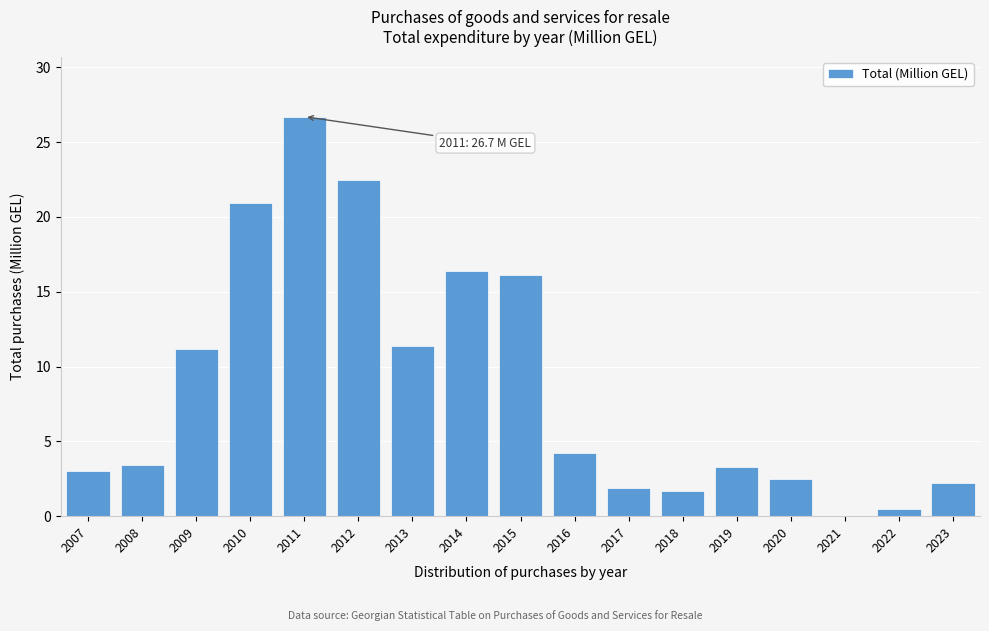

What is the maximum value shown in the chart?

26.7